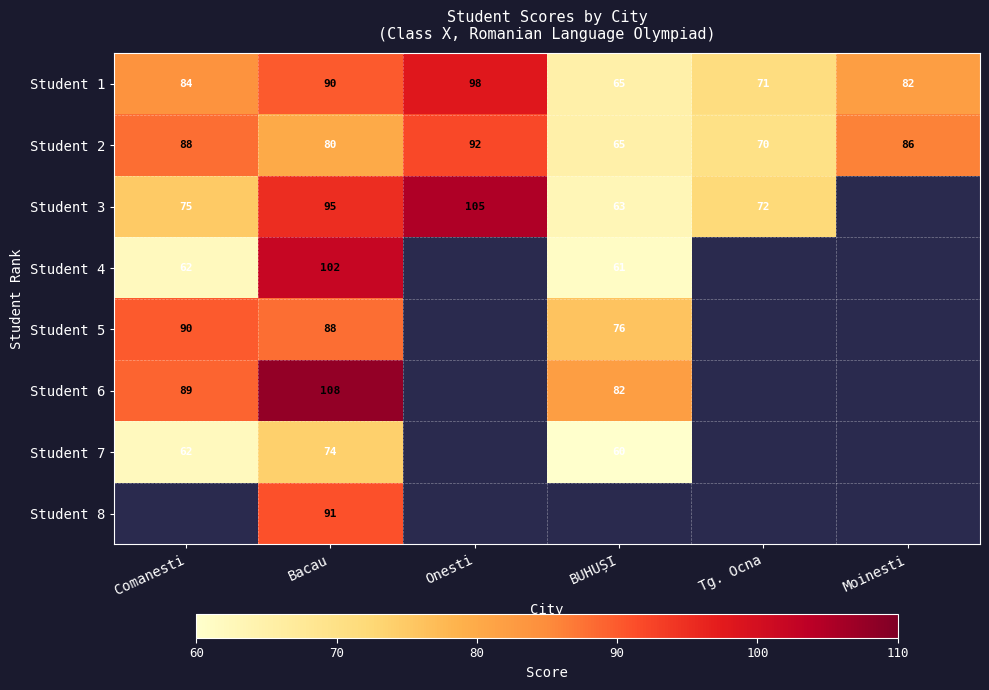

What is the minimum value shown in the chart?

60.0